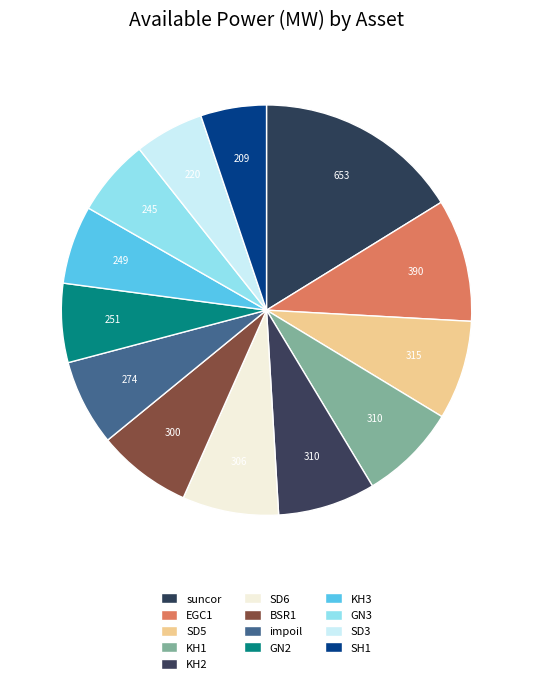

Which slice is the smallest?

SH1